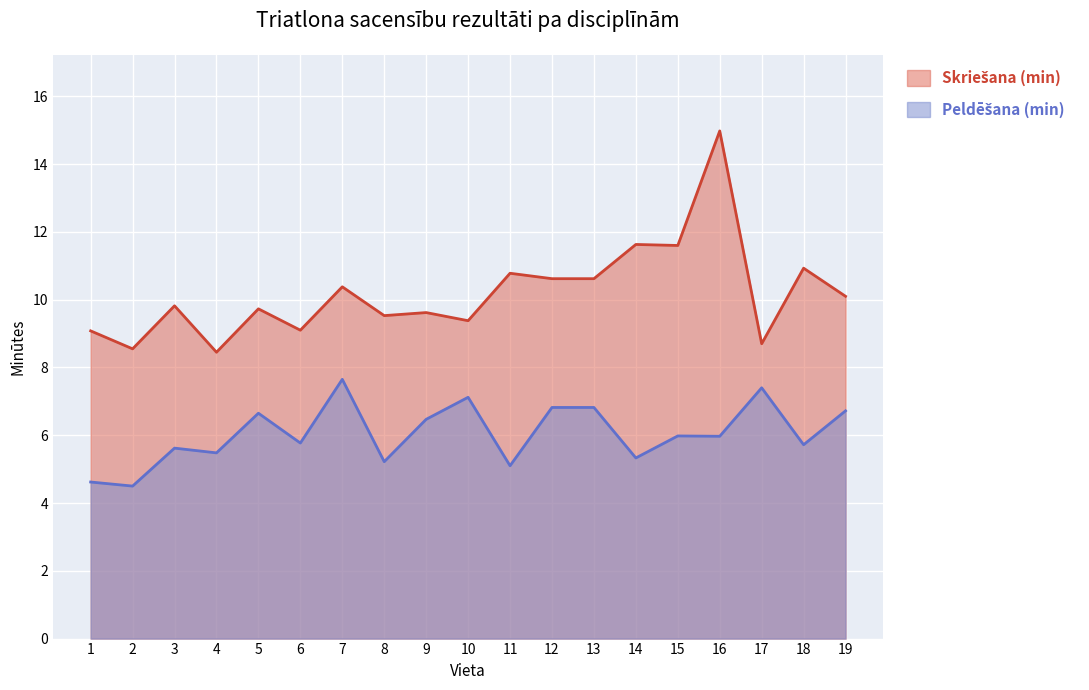

What is the maximum value shown in the chart?

15.0